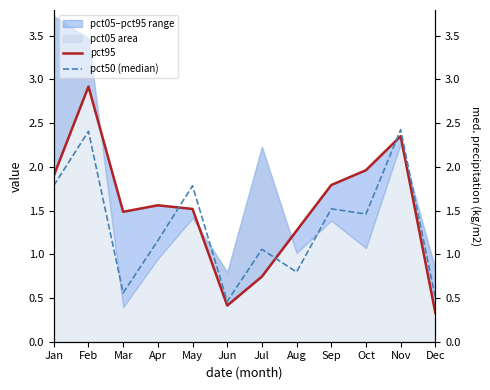

At which category does pct50 (median) reach its first local valley?

Mar